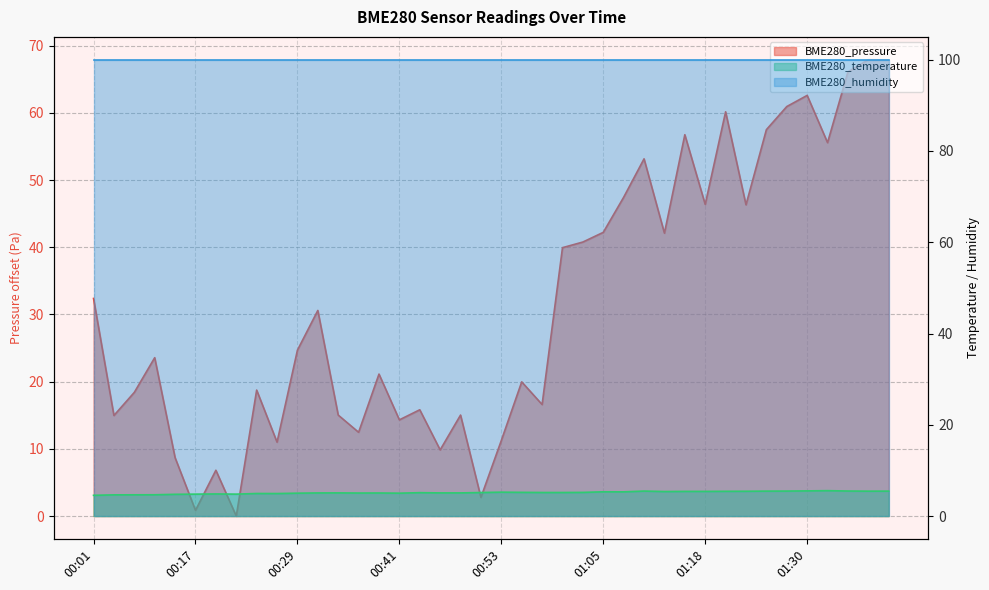

What is the lowest value of the BME280_temperature series?

4.5